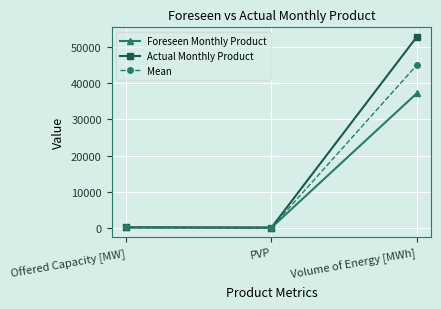

Between Offered Capacity [MW] and Volume of Energy [MWh], which series saw the biggest shift?

Actual Monthly Product